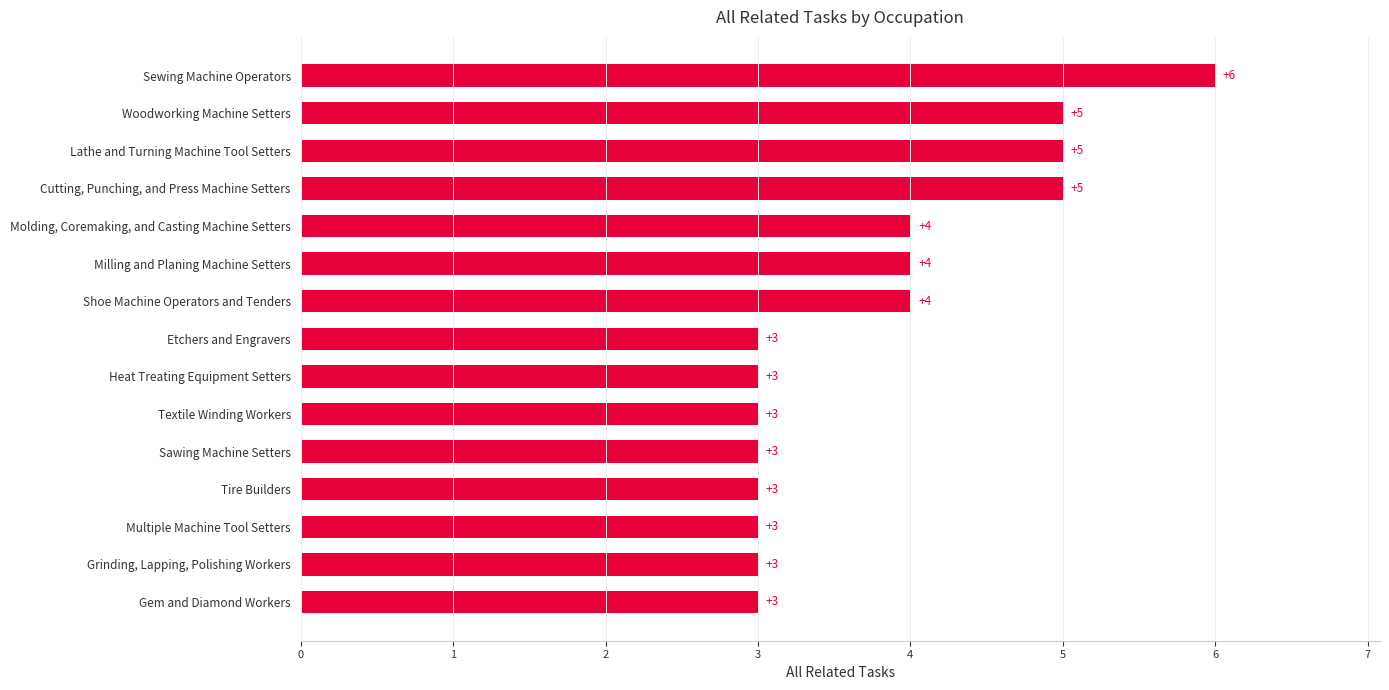

What is the change in value from Gem and Diamond Workers to Shoe Machine Operators and Tenders?

+1